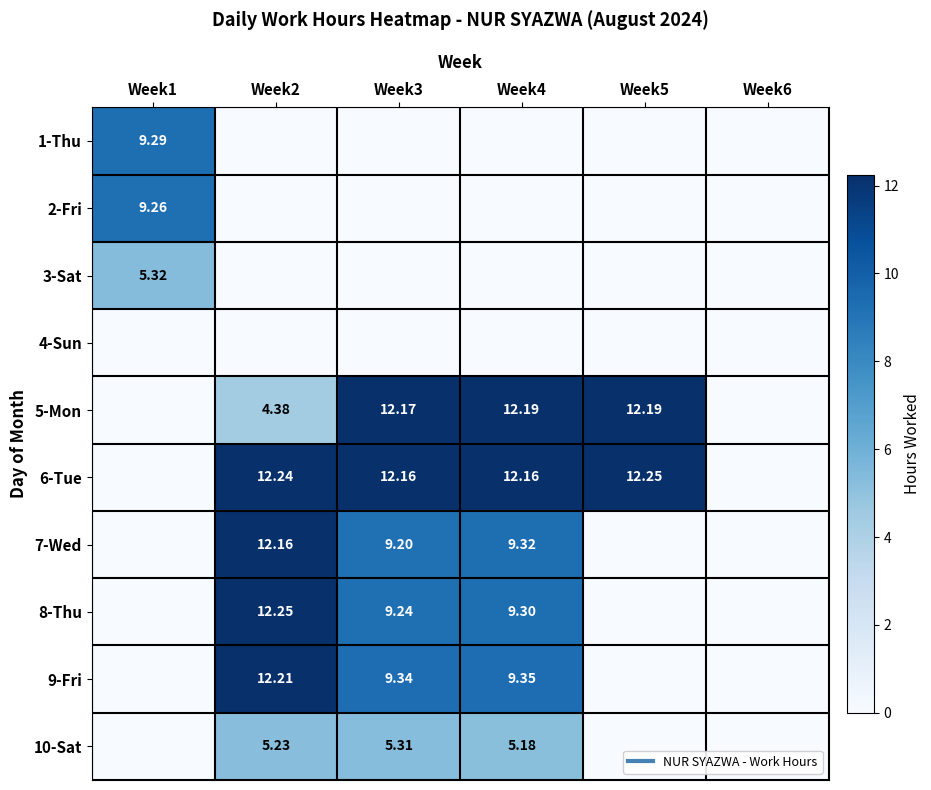

What is the difference between the maximum and minimum values in the 5-Mon series?

12.2